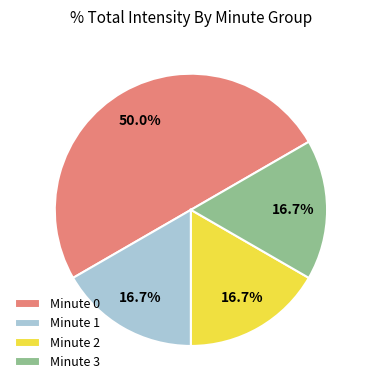

What is the ratio of the value at Minute 0 to the value at Minute 3?

3.0